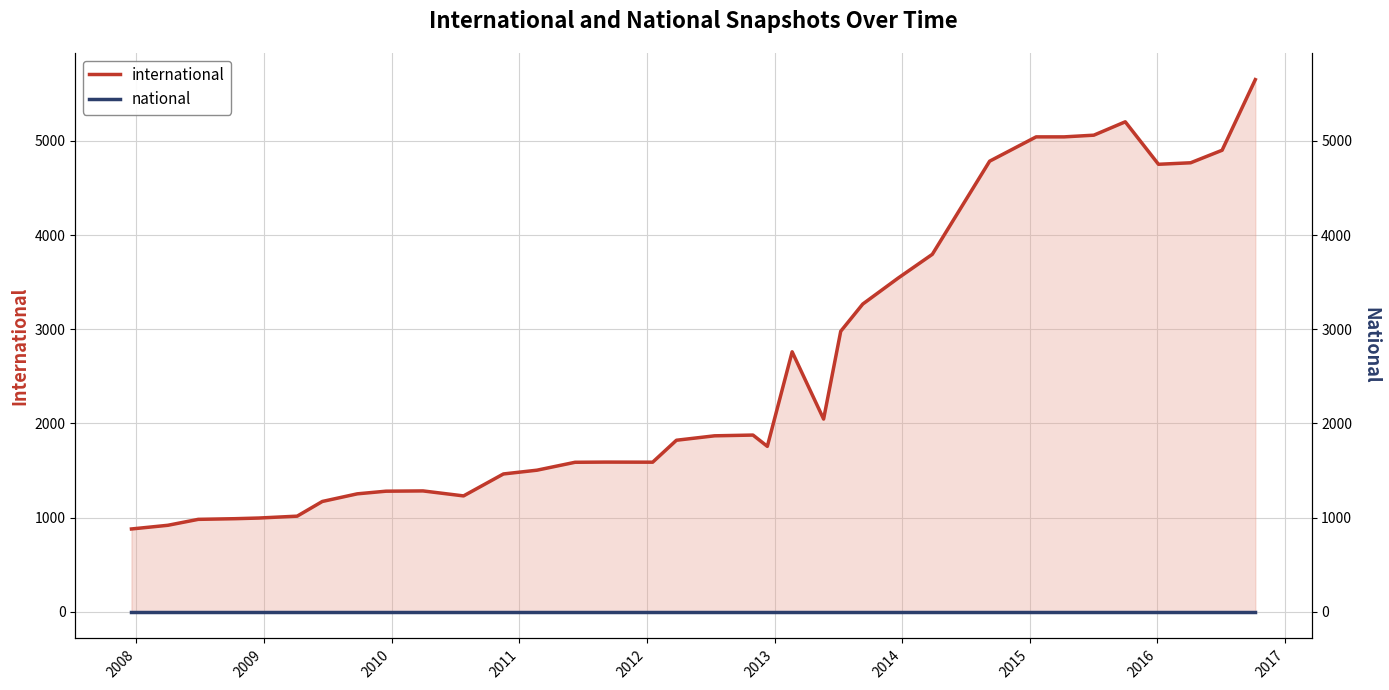

Which series has the largest range (max minus min)?

international